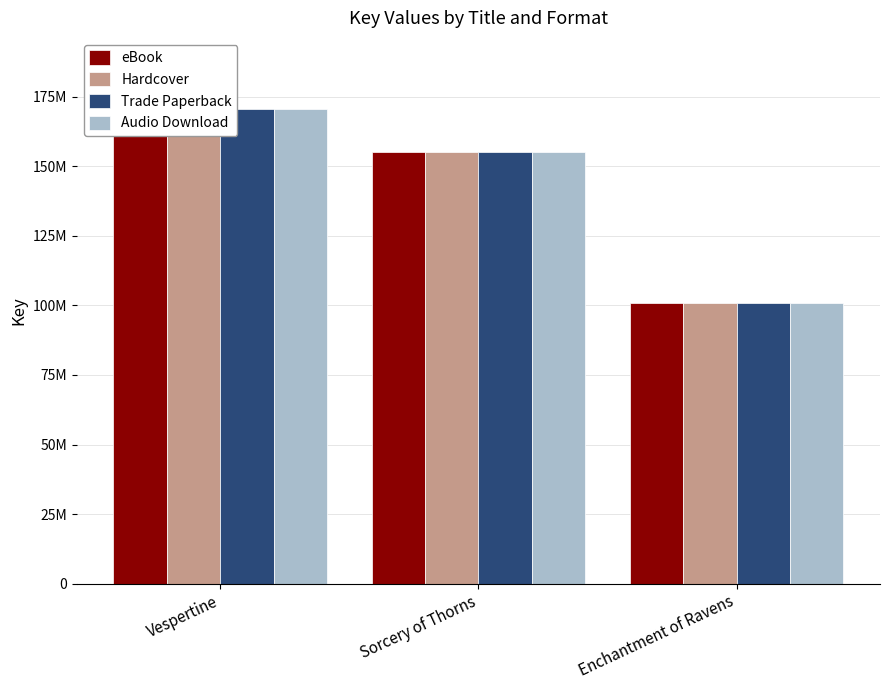

Which category has the lowest value across all series?

Enchantment of Ravens